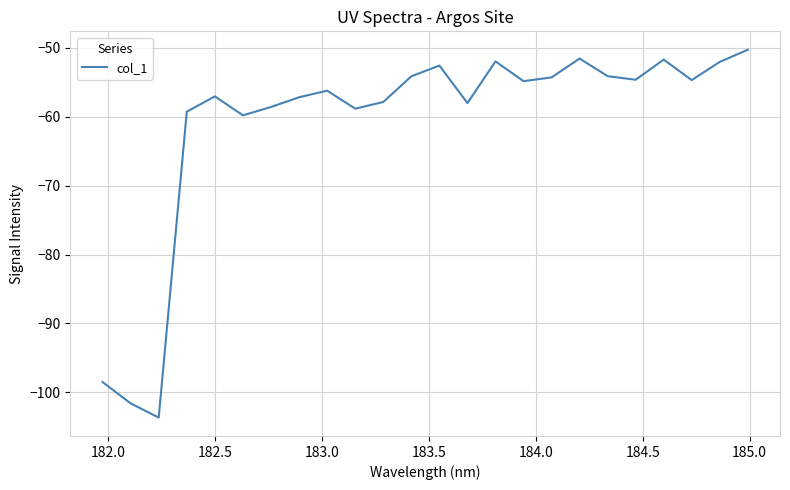

Does the chart display data point markers on the line(s)?

No